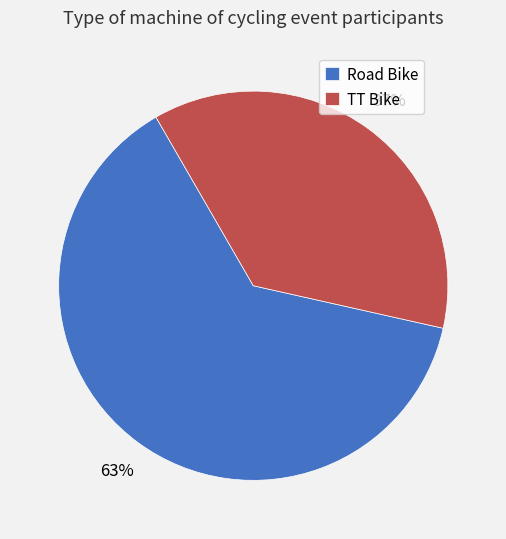

Which category has the biggest portion of the pie?

Road Bike